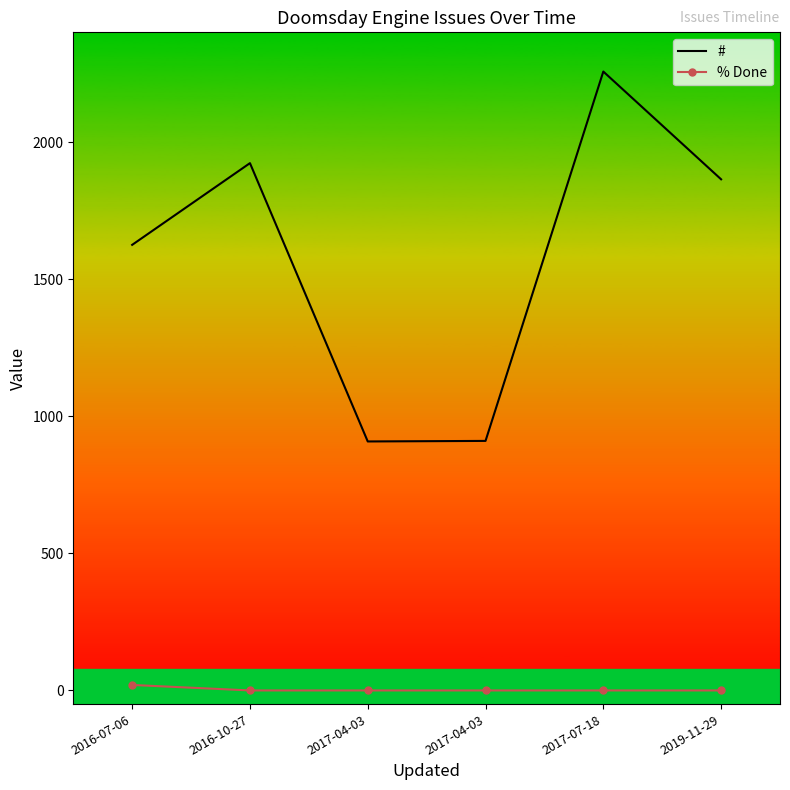

What is the sum of all # values?

9487